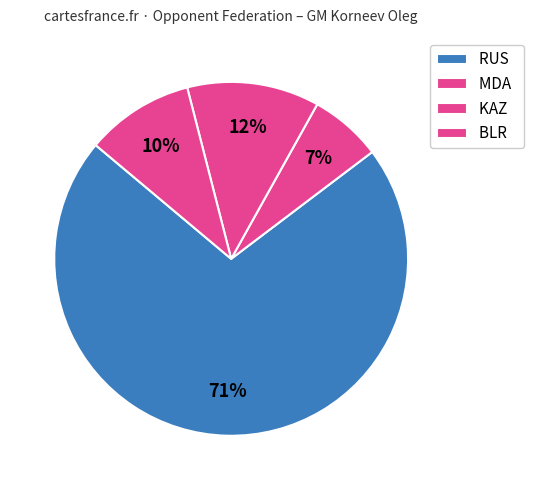

Count the number of slices in the pie.

4